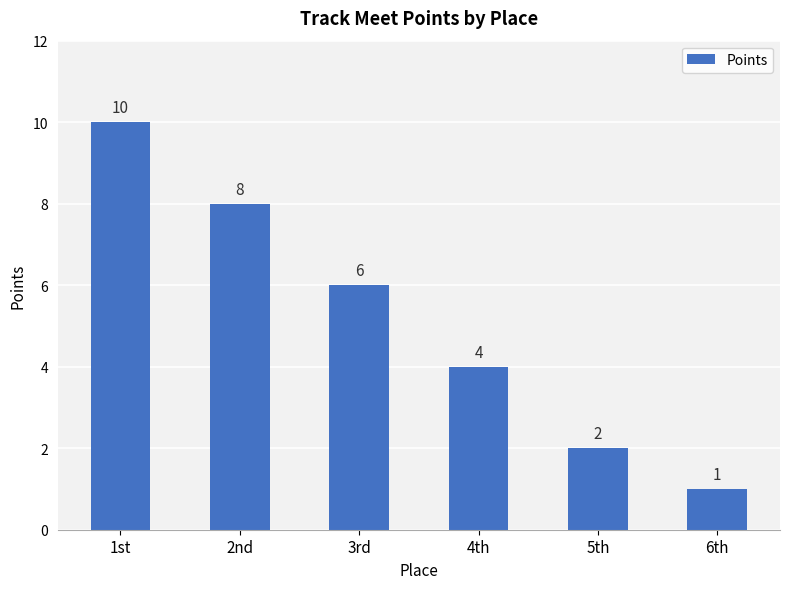

Reading right to left, what are all the values shown in this chart?

1	2	4	6	8	10